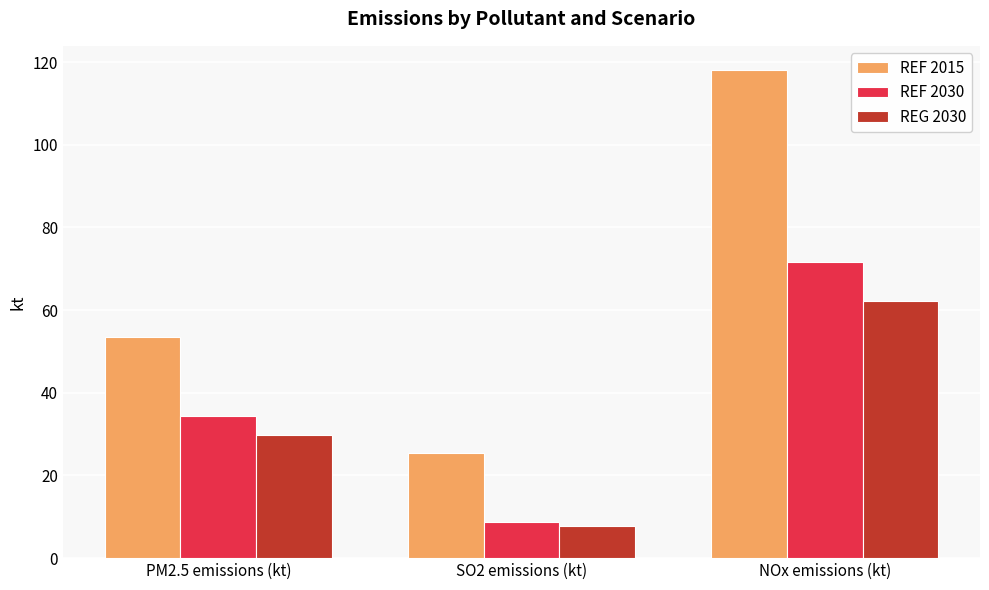

What are all the series names shown in the legend?

REF 2015, REF 2030, REG 2030